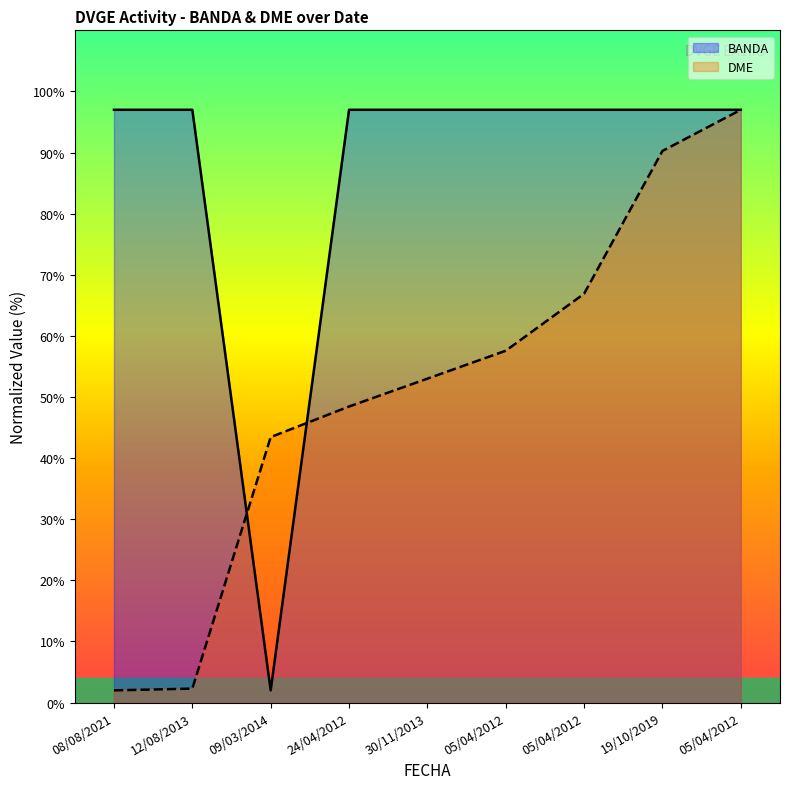

How many series are shown in this chart?

2